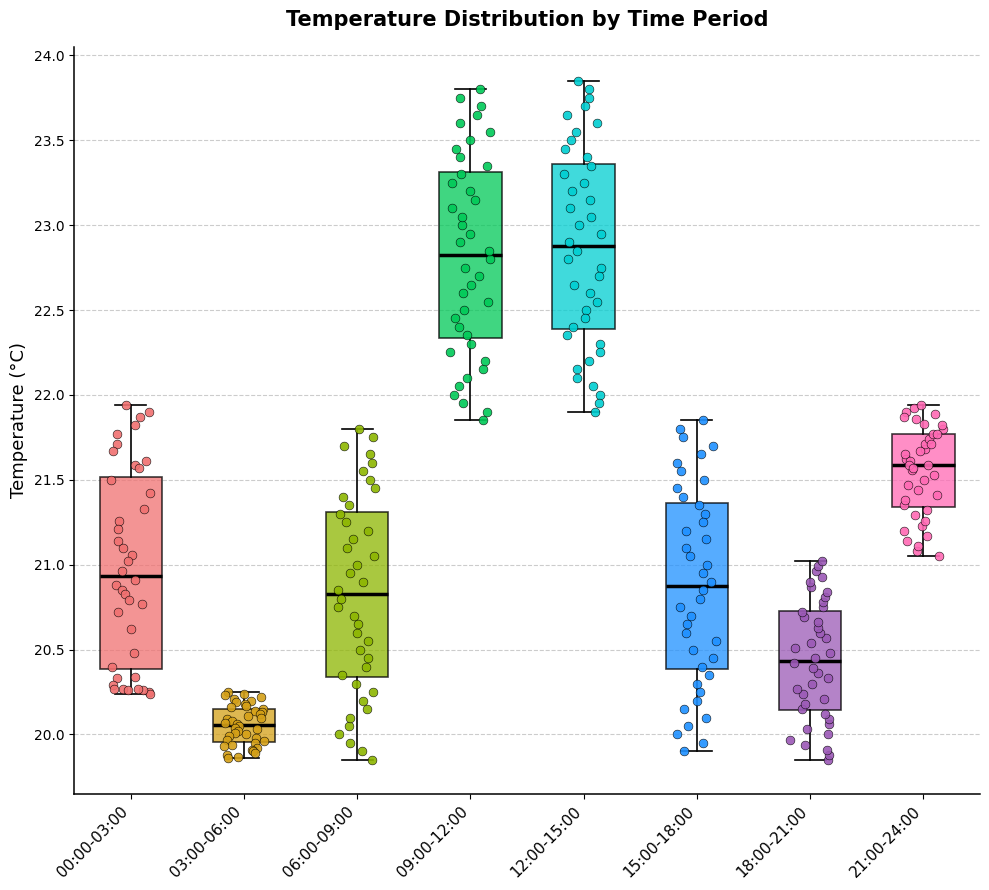

Which box has the lowest median line?

03:00-06:00